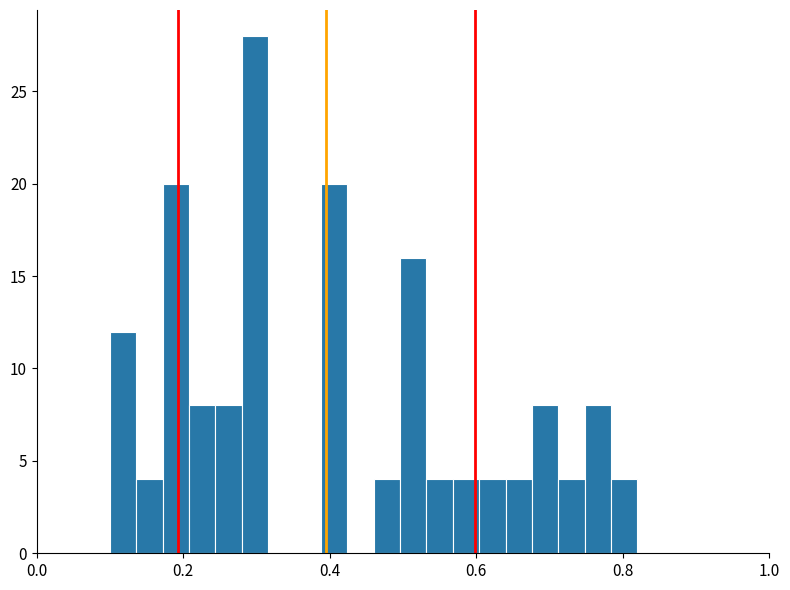

Around what value on the x-axis is the tallest bar? Give the approximate position of its centre, as read against the axis.

0.30